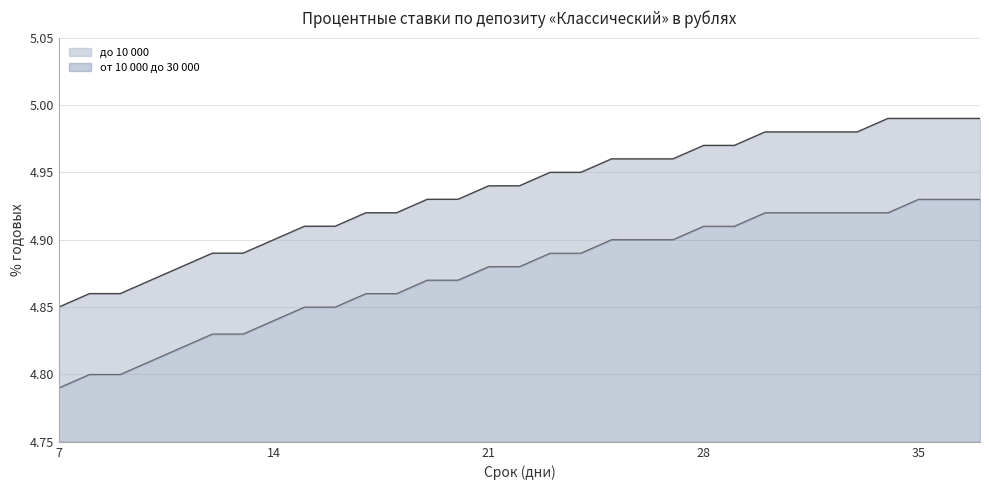

How many lines are shown in the chart?

2